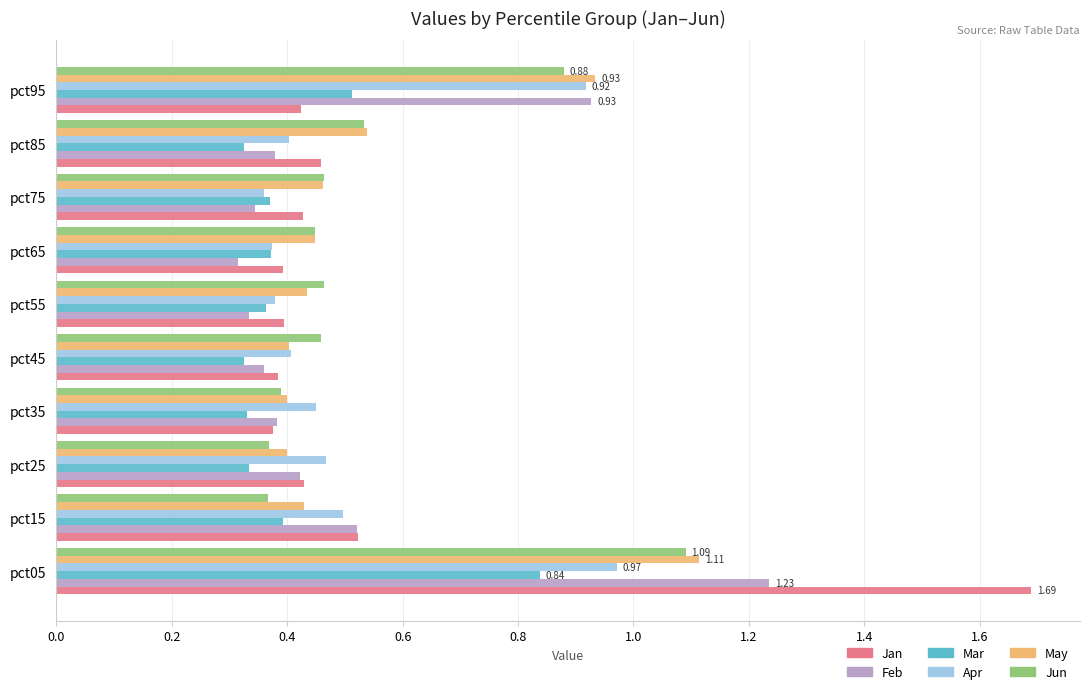

Rank the series by their maximum value, from highest to lowest.

Jan, Feb, May, Jun, Apr, Mar